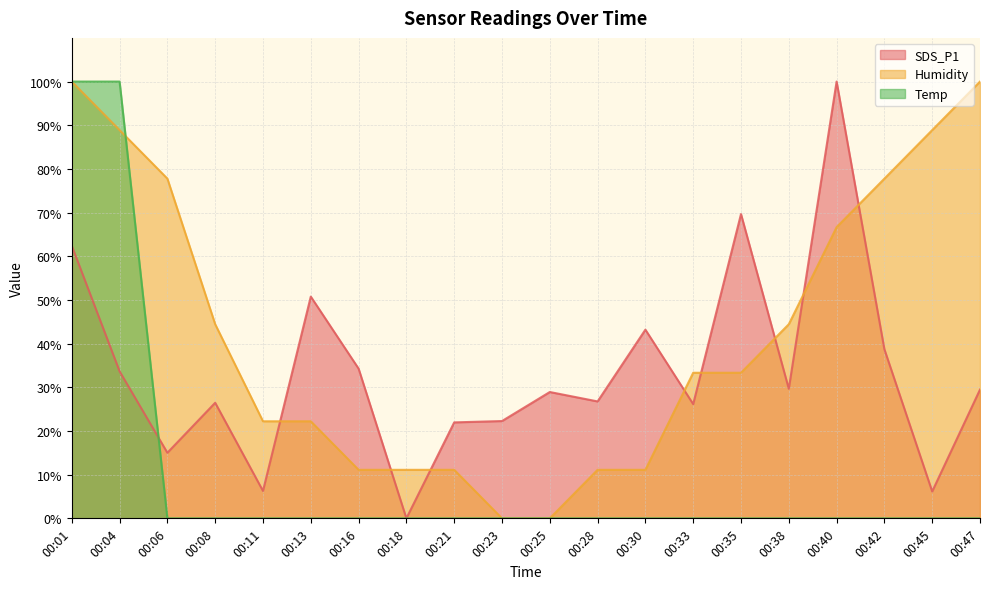

How many series are shown in this chart?

3